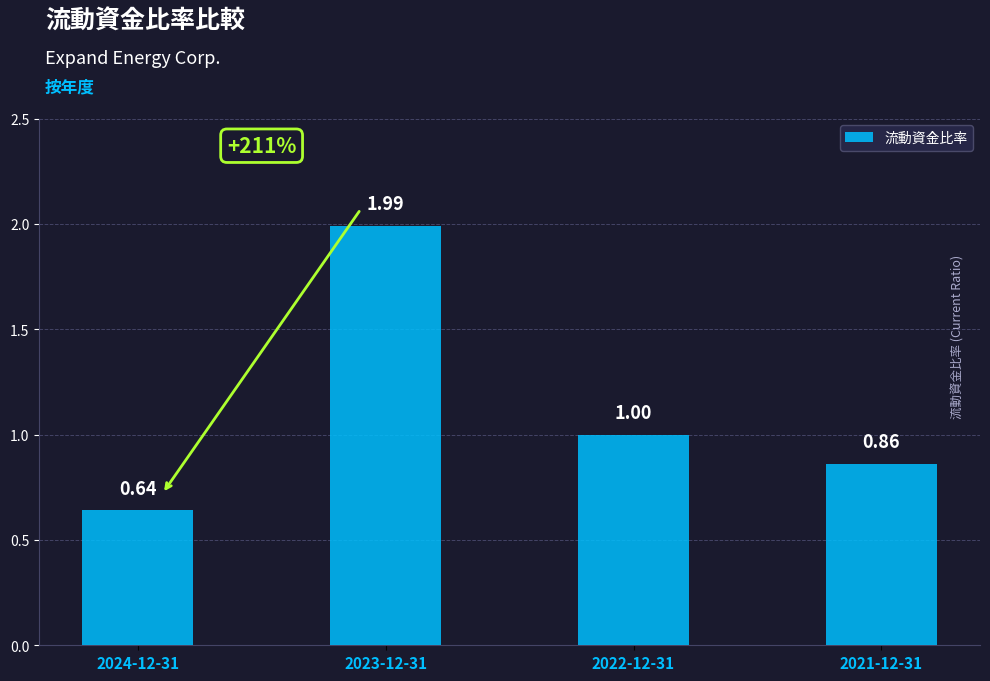

What is the change in value from 2022-12-31 to 2021-12-31?

-0.1